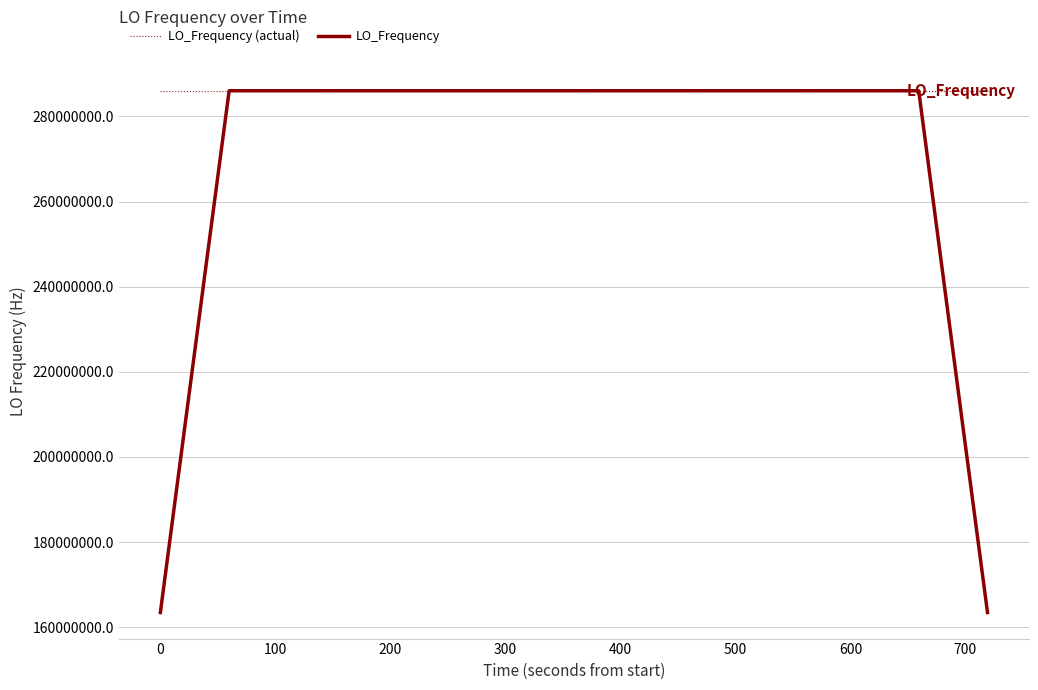

What is the difference between the maximum and minimum values in the LO_Frequency series?

122591572.1